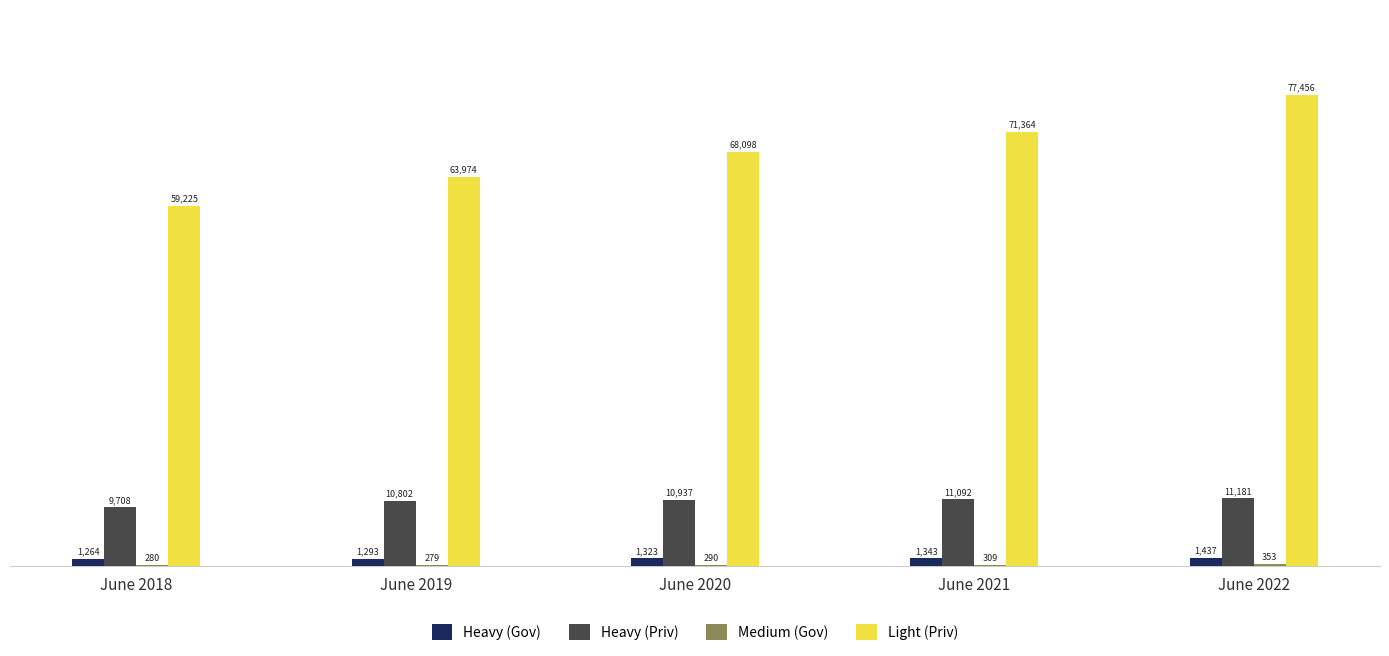

Which label corresponds to the smallest value in the chart?

June 2019